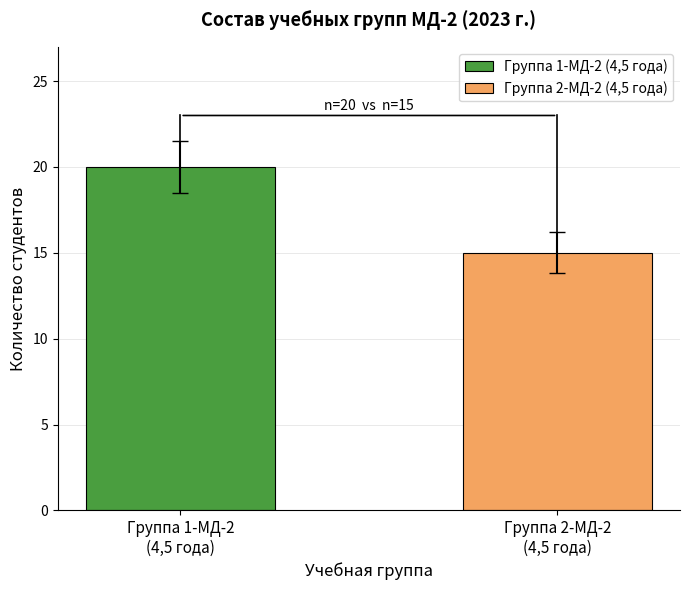

Which series has the widest spread of values?

Группа 1-МД-2 (4,5 года)